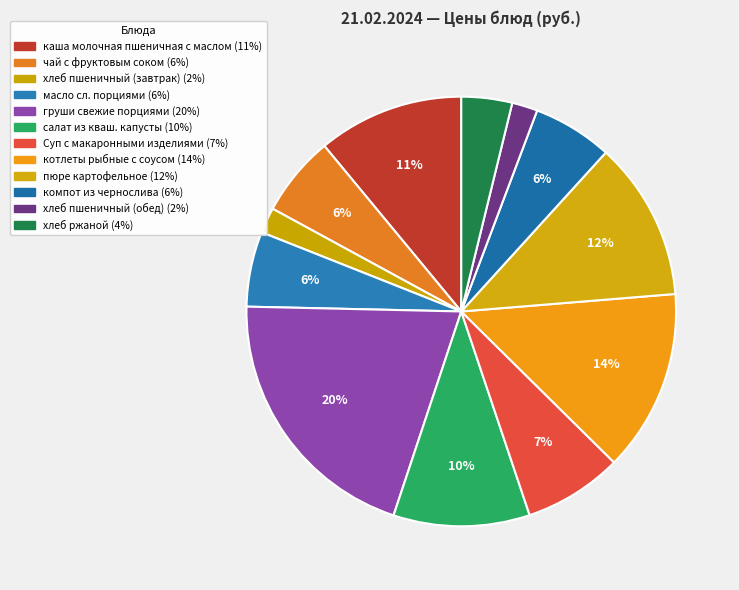

How many slices are in this pie chart?

12